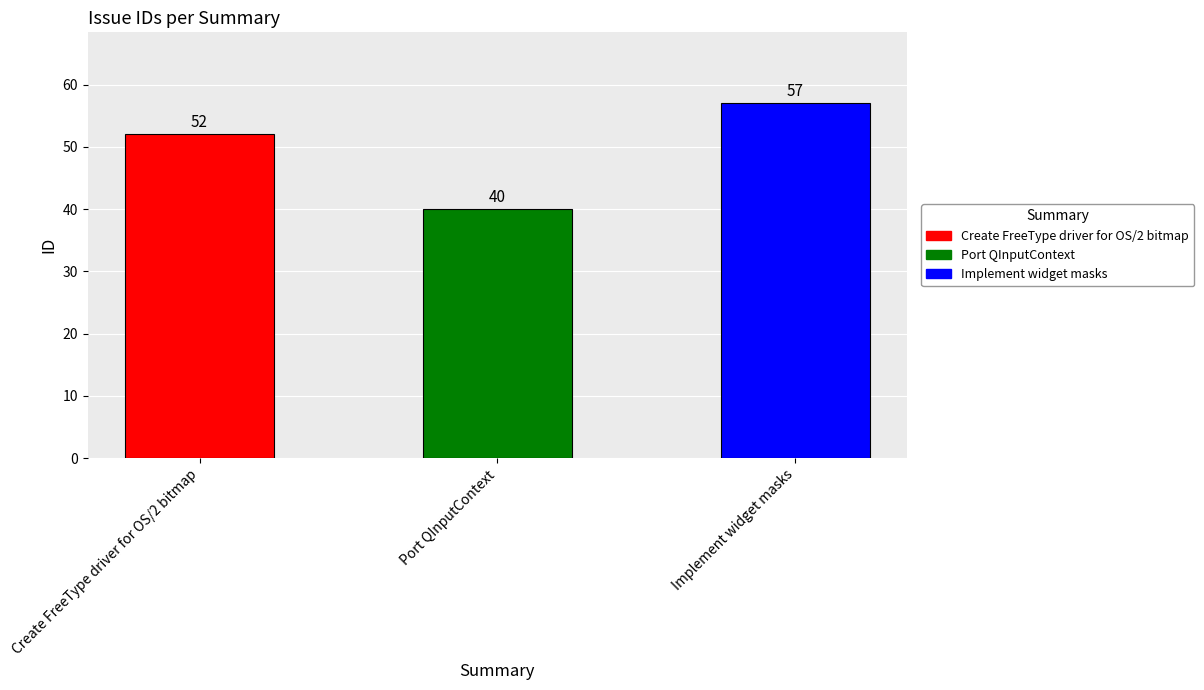

How many data points are above 52?

1